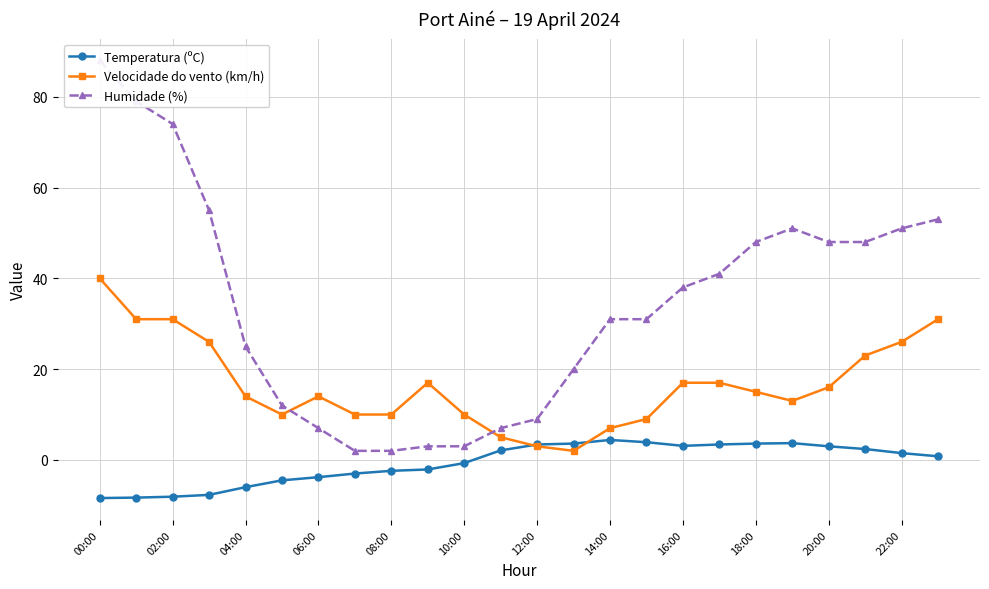

The value of Velocidade do vento (km/h) at 22:00 is 6.4. True or false?

False